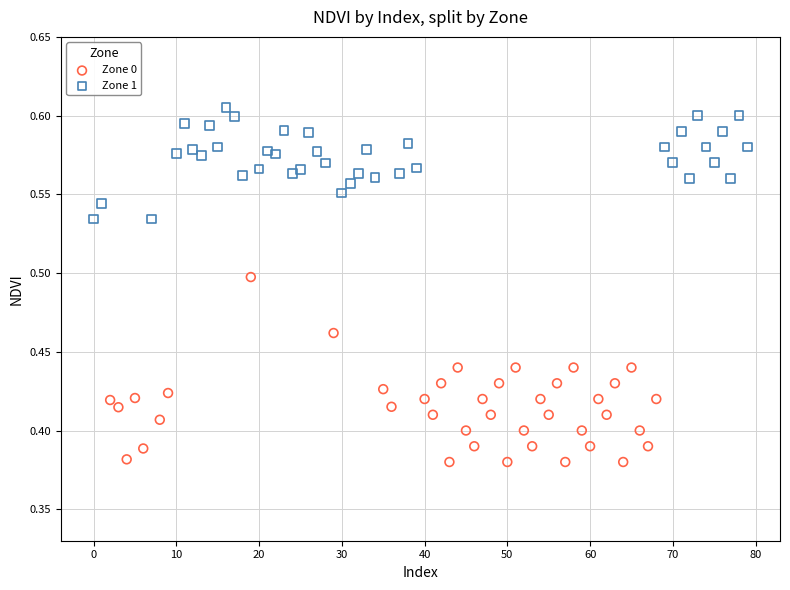

Which series reaches the maximum Y coordinate?

Zone 1